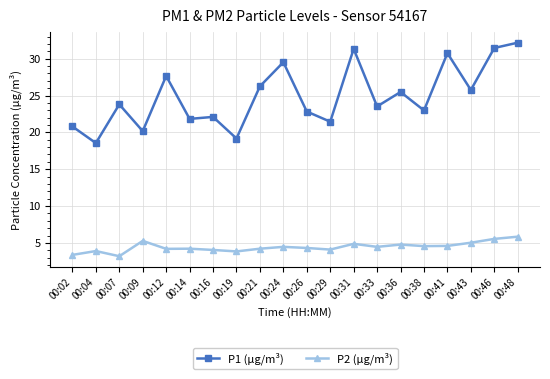

What is the highest value of the P1 (µg/m³) series?

32.2